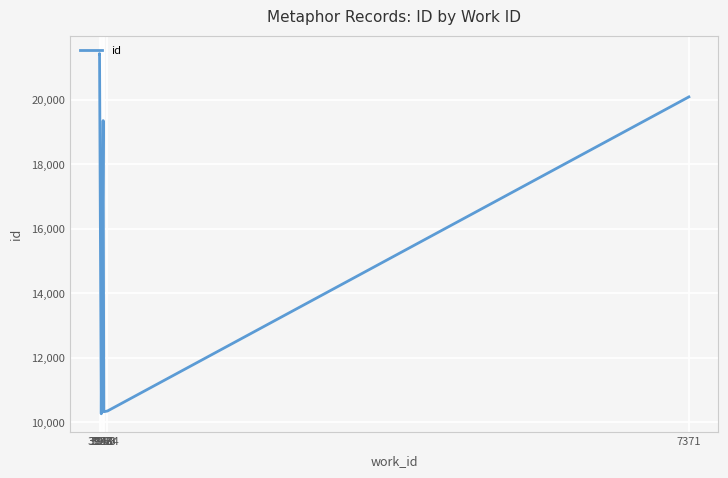

How many points are lower than both their immediate neighbors (excluding endpoints)?

2